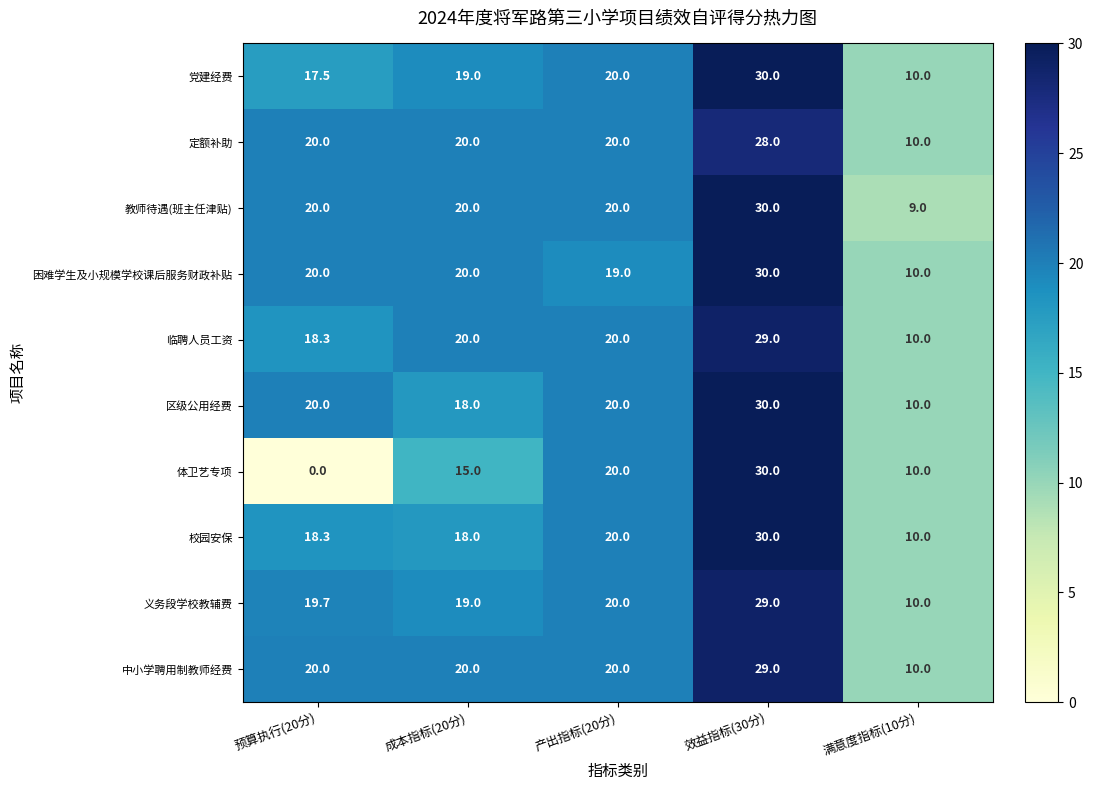

Which series changed the most between 成本指标(20分) and 效益指标(30分)?

体卫艺专项